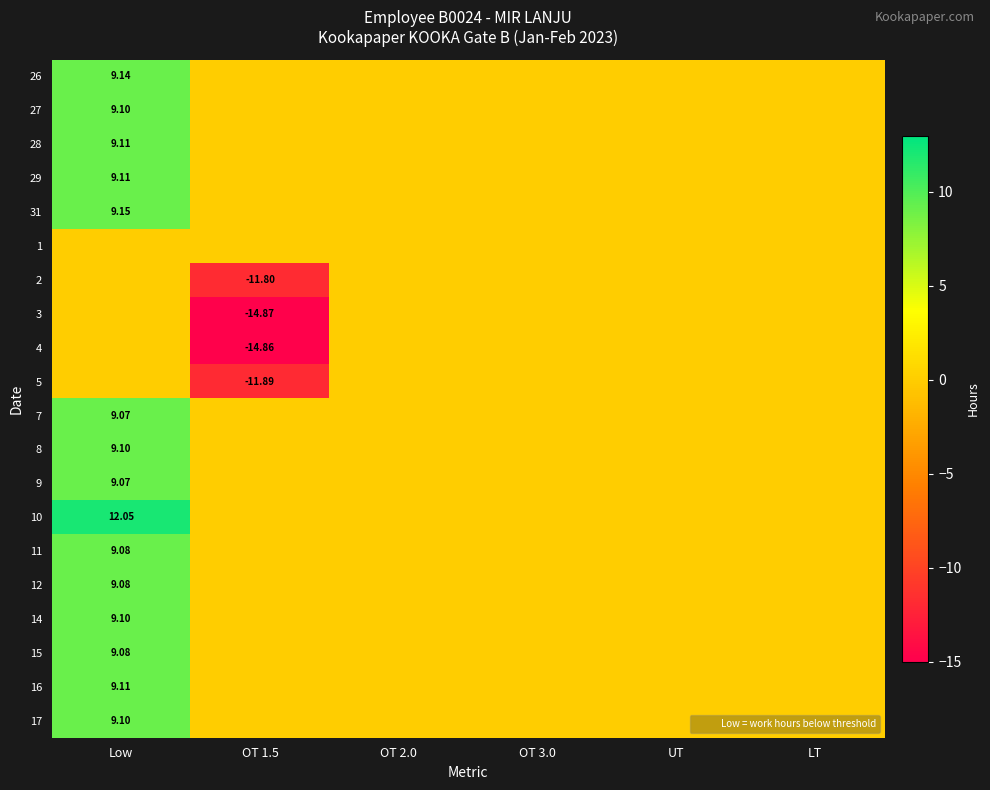

At which category does the chart reach its minimum across all series?

OT 1.5